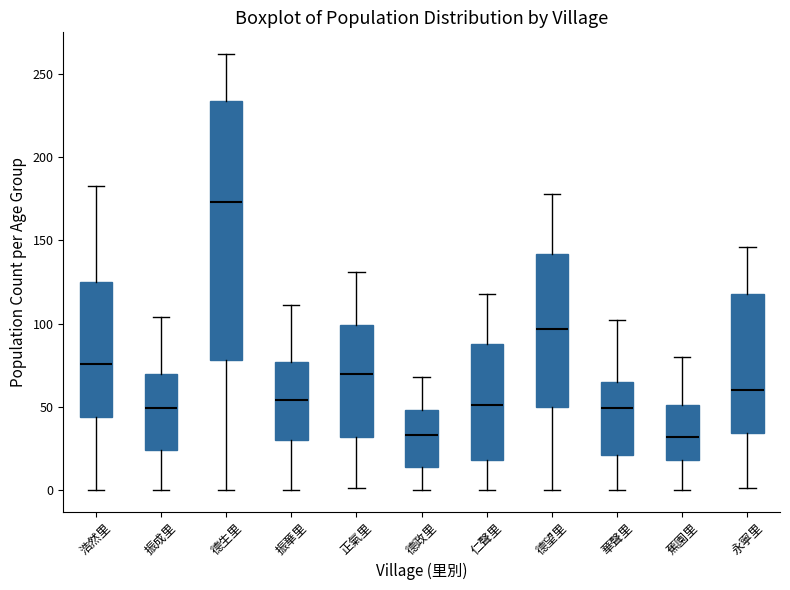

Where does the upper whisker of the box for 德生里 end on the y-axis? The values are not printed on the chart, so give them approximately, as read against the axis.

260